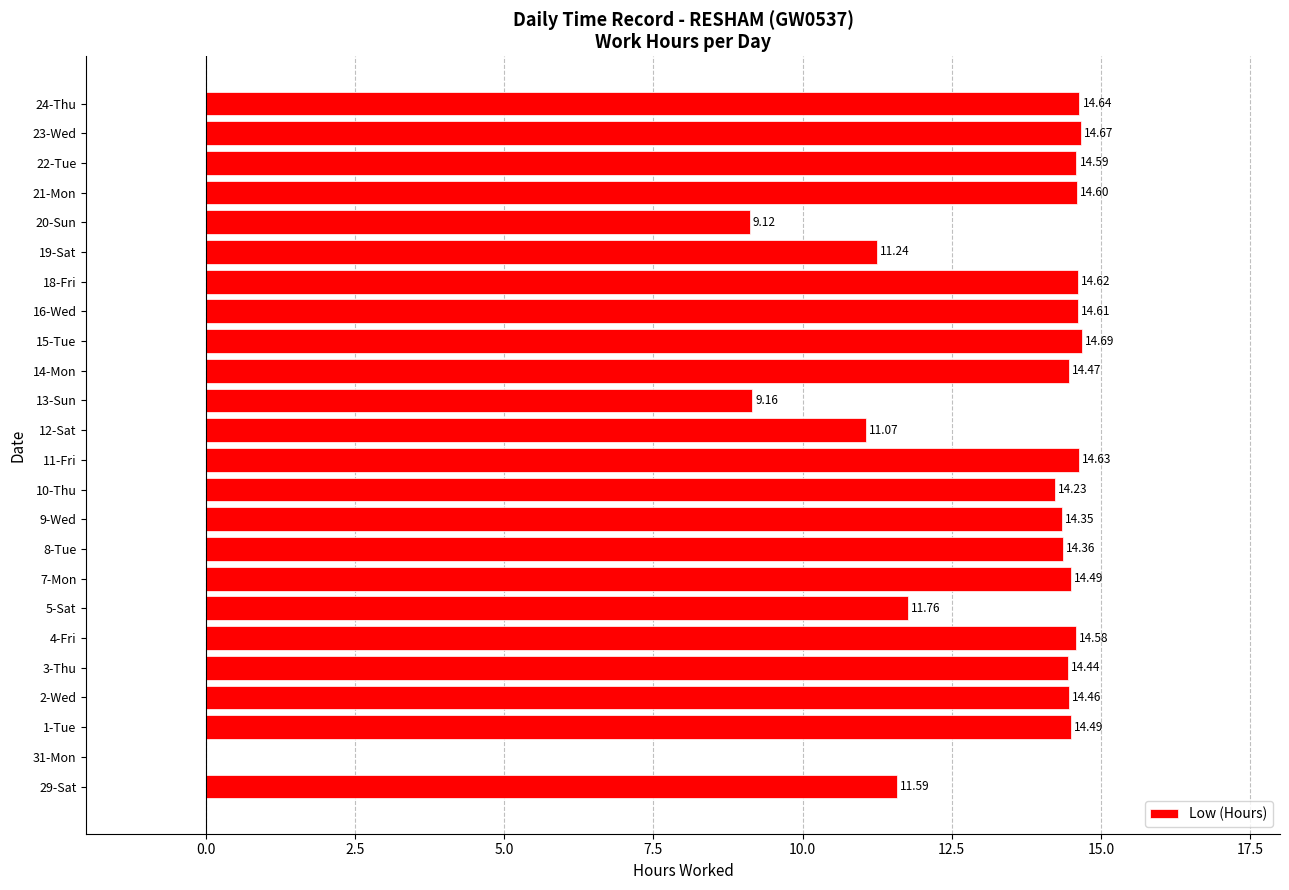

What is the sum of the values at 13-Sun and 18-Fri?

23.8